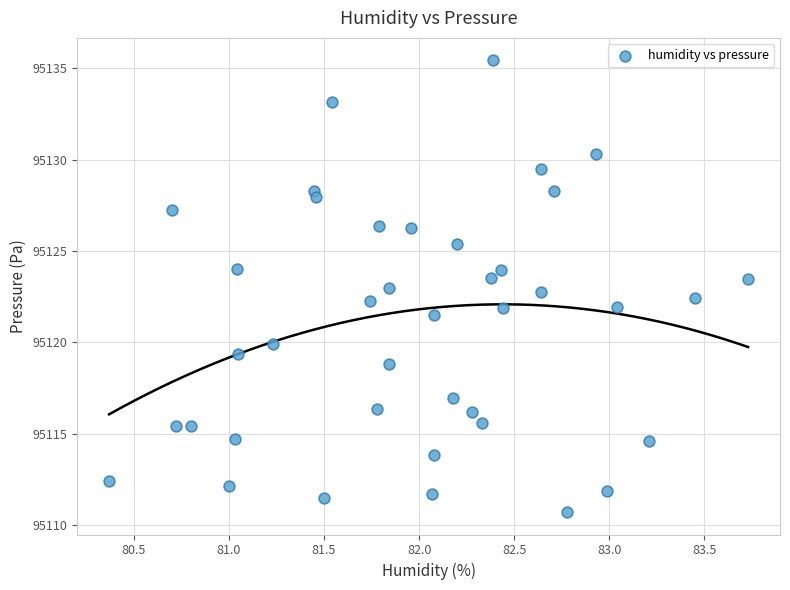

What is the range of Y values (max minus min)?

24.7